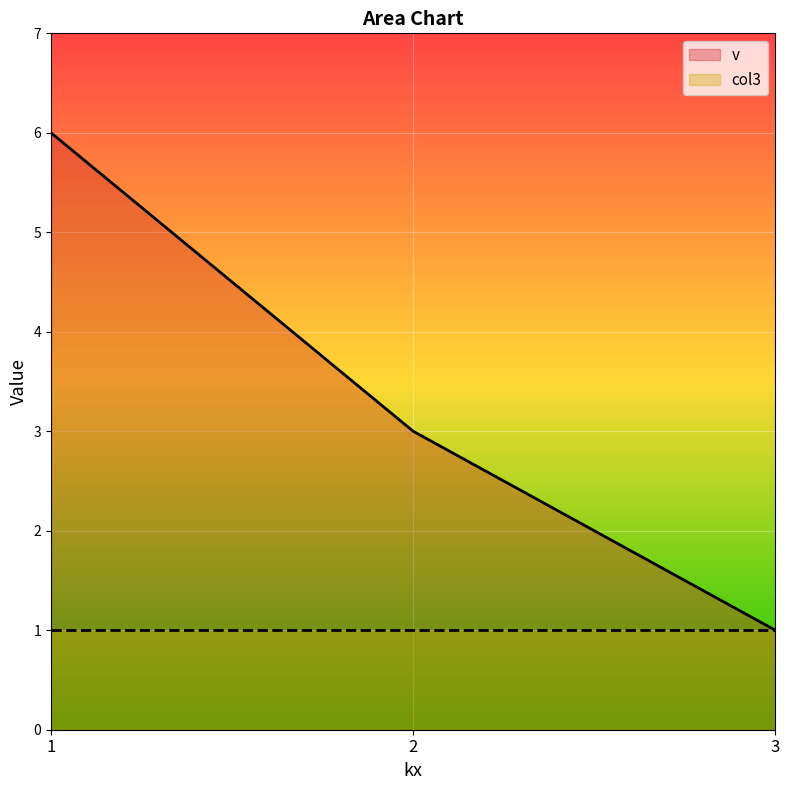

Where does the data first go above 3?

1